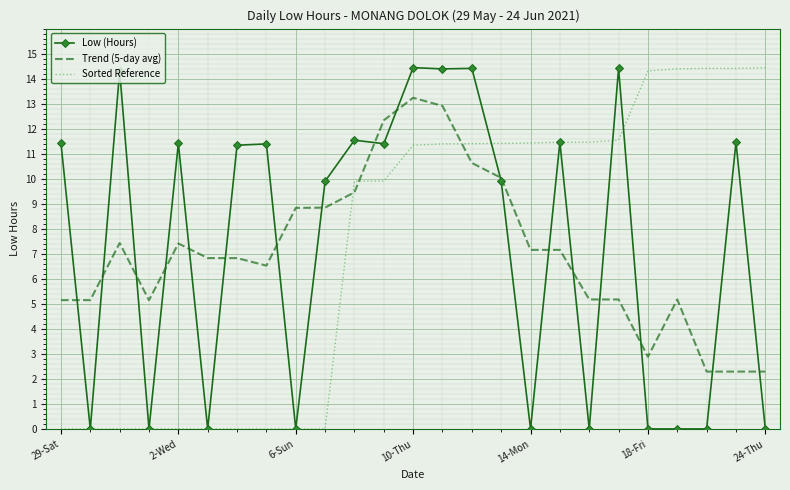

True or false: Trend (5-day avg) and Sorted Reference intersect in this chart.

True